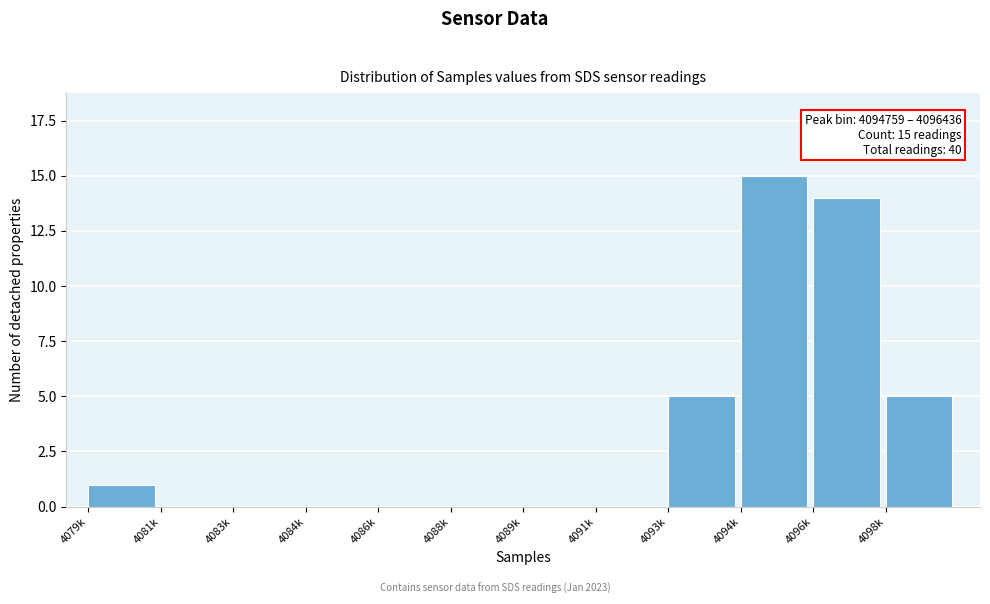

Reading left to right, what are all the values shown in this chart?

4079k=1	4081k=0	4083k=0	4084k=0	4086k=0	4088k=0	4089k=0	4091k=0	4093k=5	4094k=15	4096k=14	4098k=5